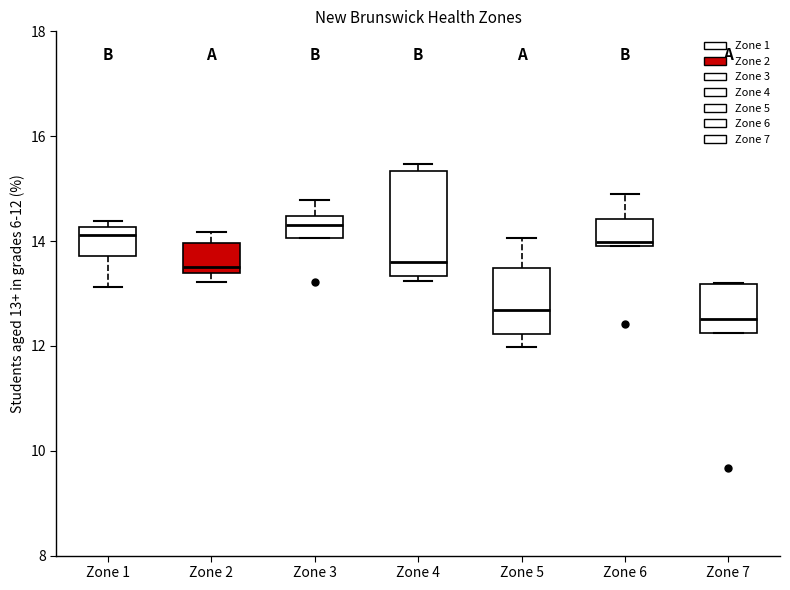

Where is the lower edge of the box for Zone 3 on the y-axis? The values are not printed on the chart, so give them approximately, as read against the axis.

14.0